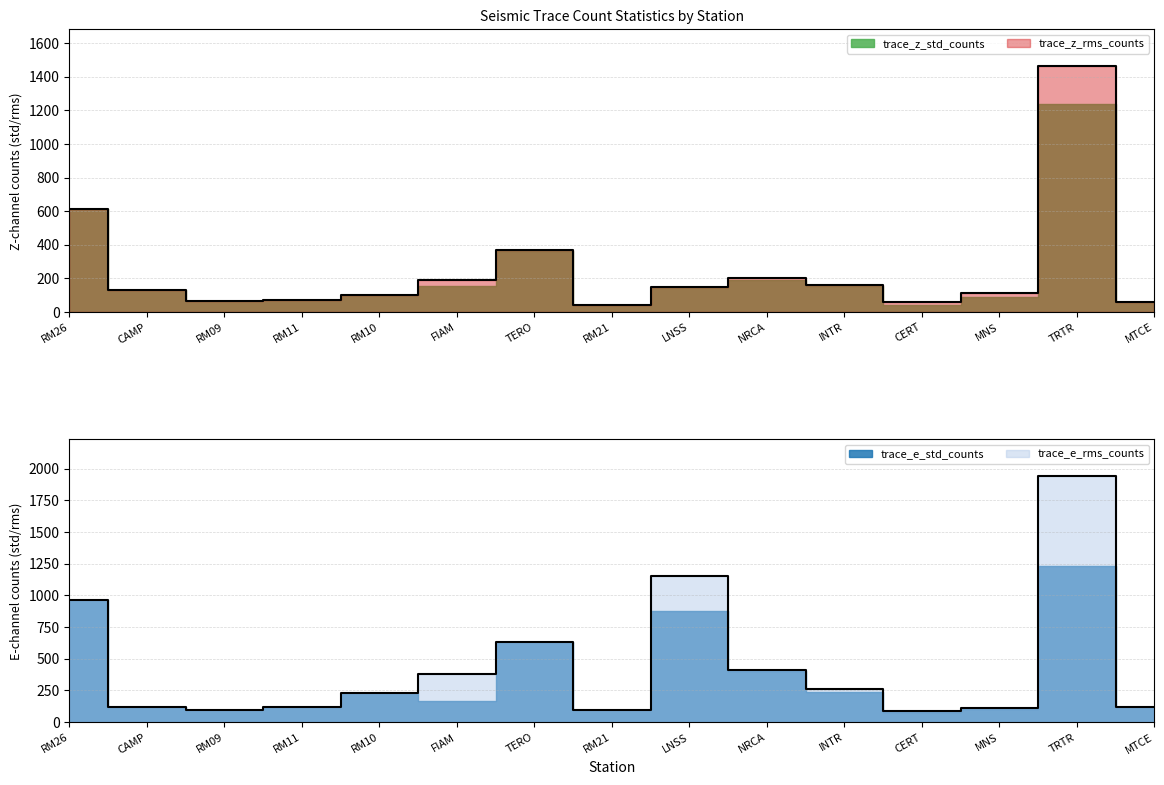

What value does the trace_z_std_counts series have at NRCA?

204.8